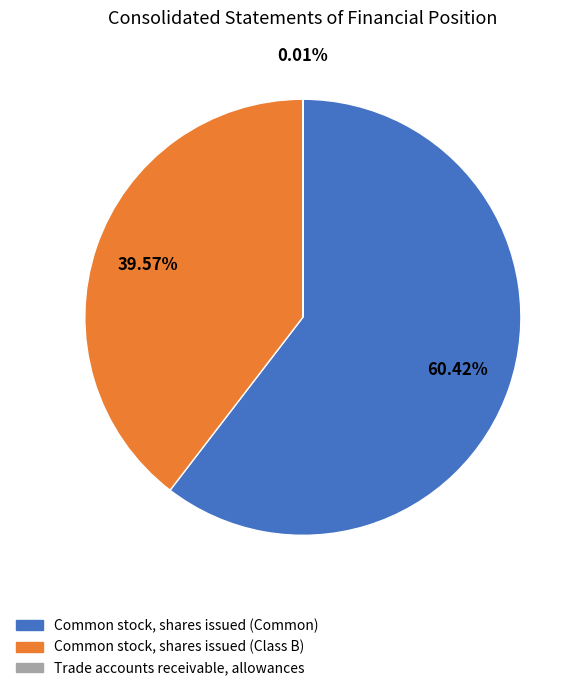

Is there a majority slice in this chart?

Yes